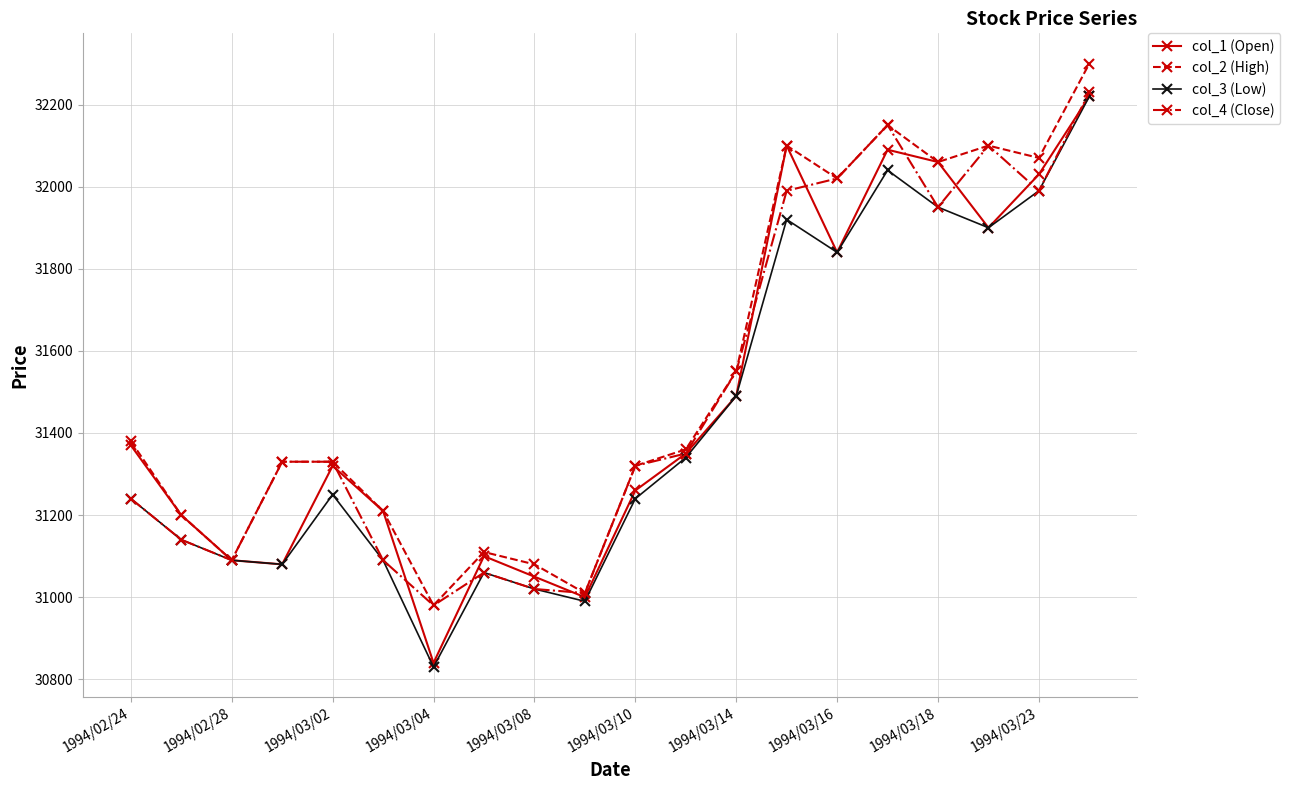

Which series has the largest range (max minus min)?

col_3 (Low)